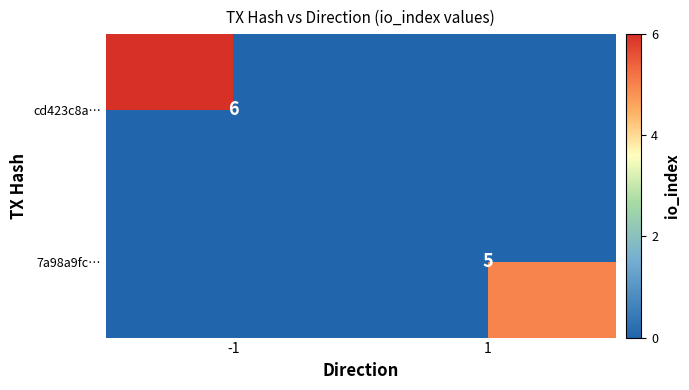

What is the difference between the 7a98a9fc… values at -1 and 1?

5